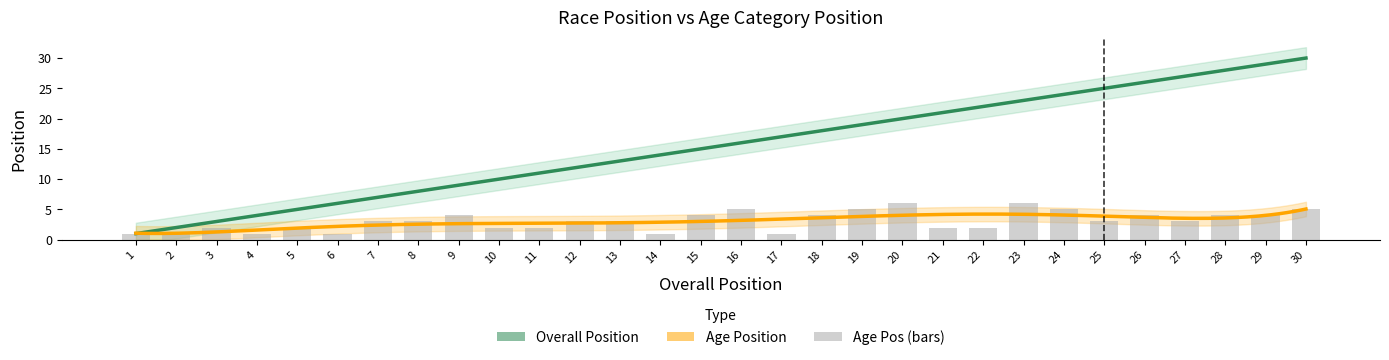

At which label does the data first exceed 3?

9